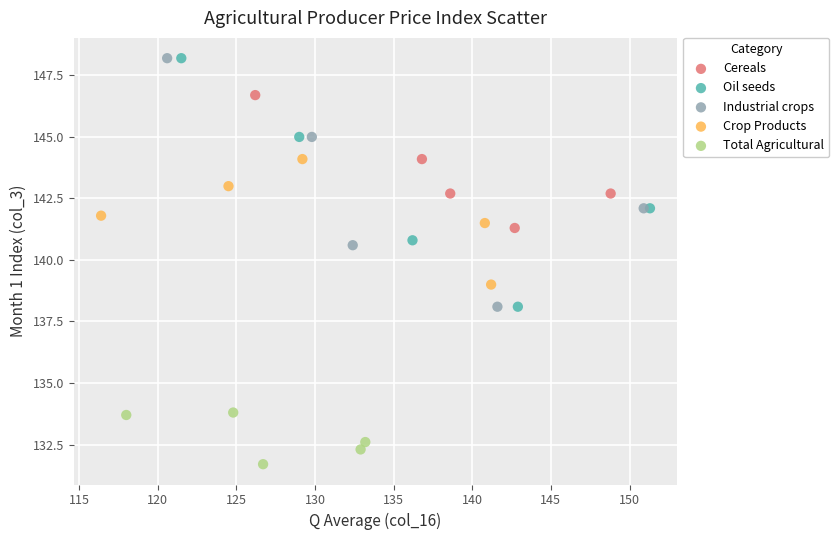

Which series contains the lowest Y value?

Total Agricultural